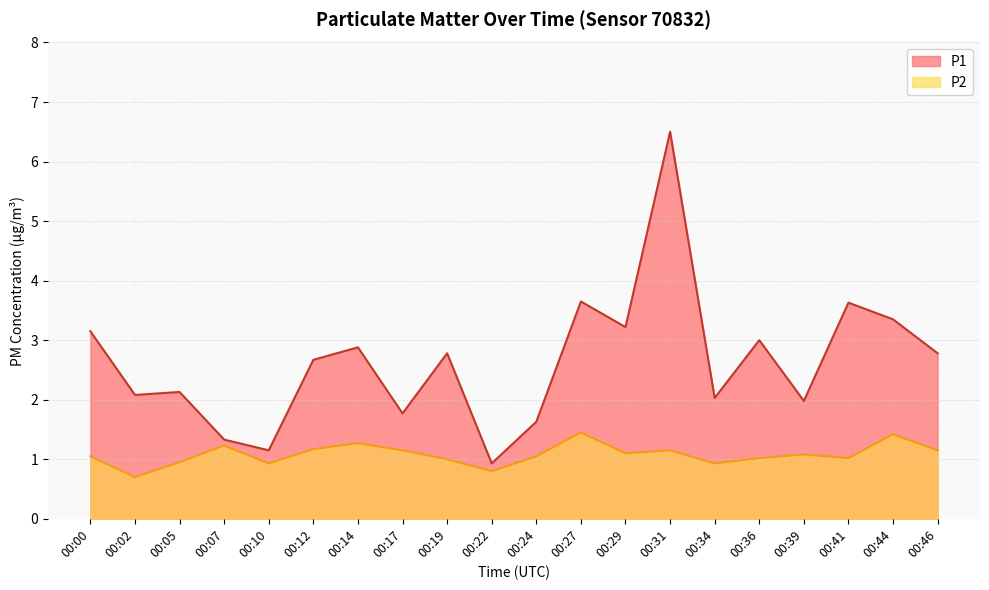

What is the difference between the P2 values at 00:34 and 00:41?

0.1